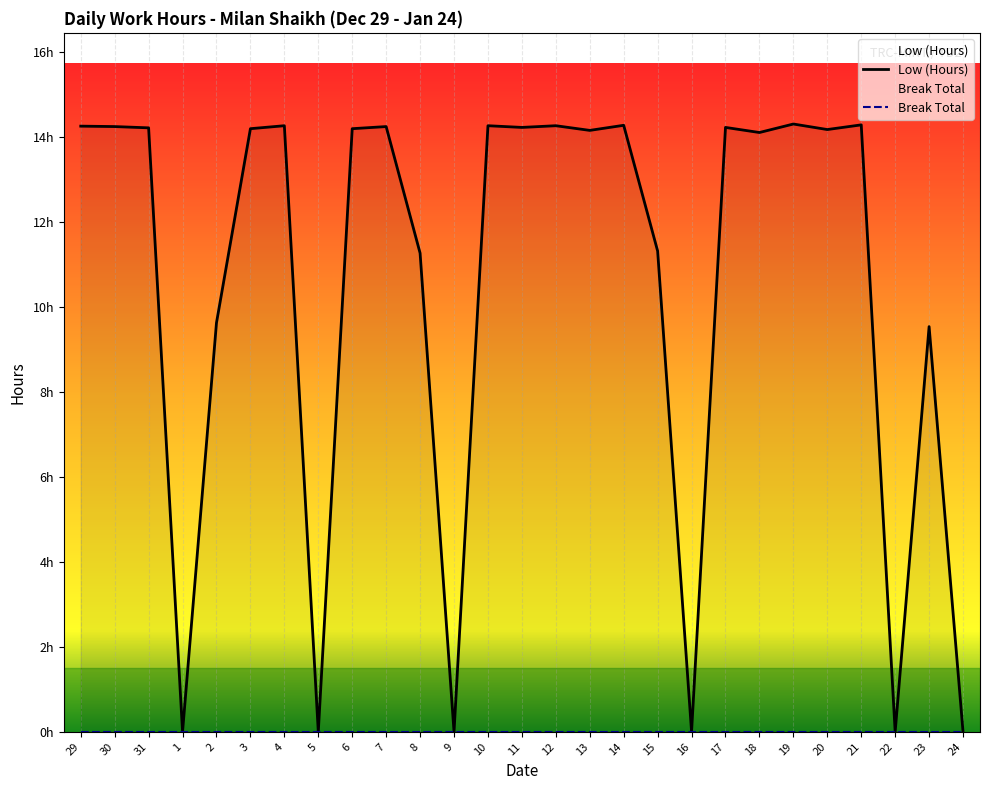

Is it true that the value at 23 is 9.5?

True